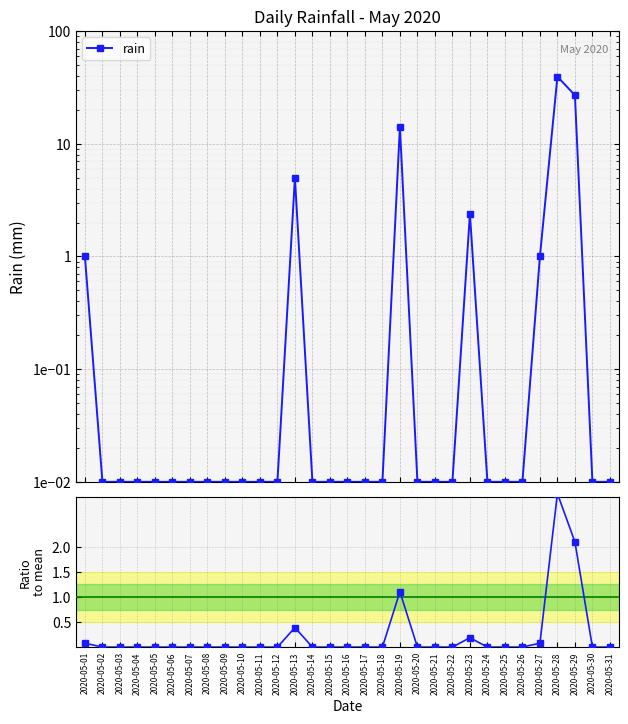

Reading right to left, what are all the values shown in this chart?

rain: 0.0	0.0	27.0	39.4	1.0	0.0	0.0	0.0	2.4	0.0	0.0	0.0	14.2	0.0	0.0	0.0	0.0	0.0	5.0	0.0	0.0	0.0	0.0	0.0	0.0	0.0	0.0	0.0	0.0	0.0	1.0
rain / mean: 0.0	0.0	2.1	3.1	0.1	0.0	0.0	0.0	0.2	0.0	0.0	0.0	1.1	0.0	0.0	0.0	0.0	0.0	0.4	0.0	0.0	0.0	0.0	0.0	0.0	0.0	0.0	0.0	0.0	0.0	0.1